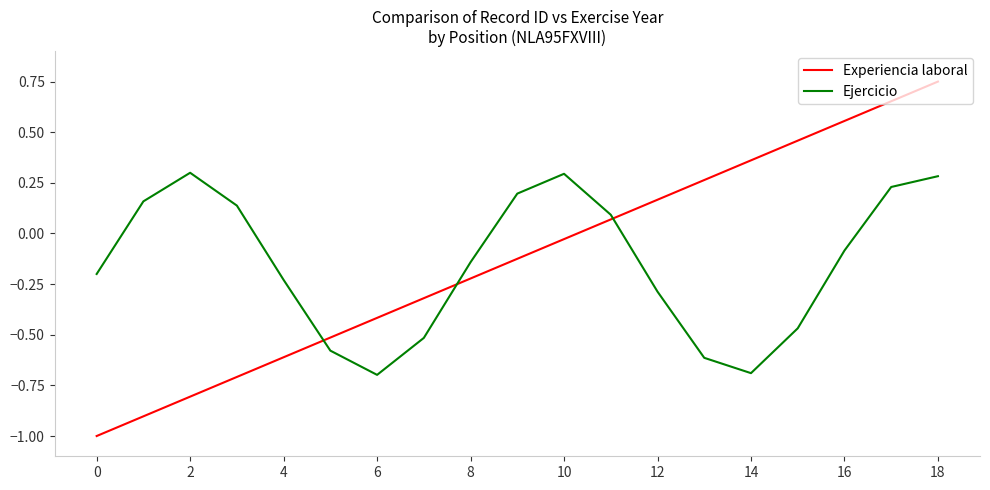

How many negative values does the Ejercicio series have?

11